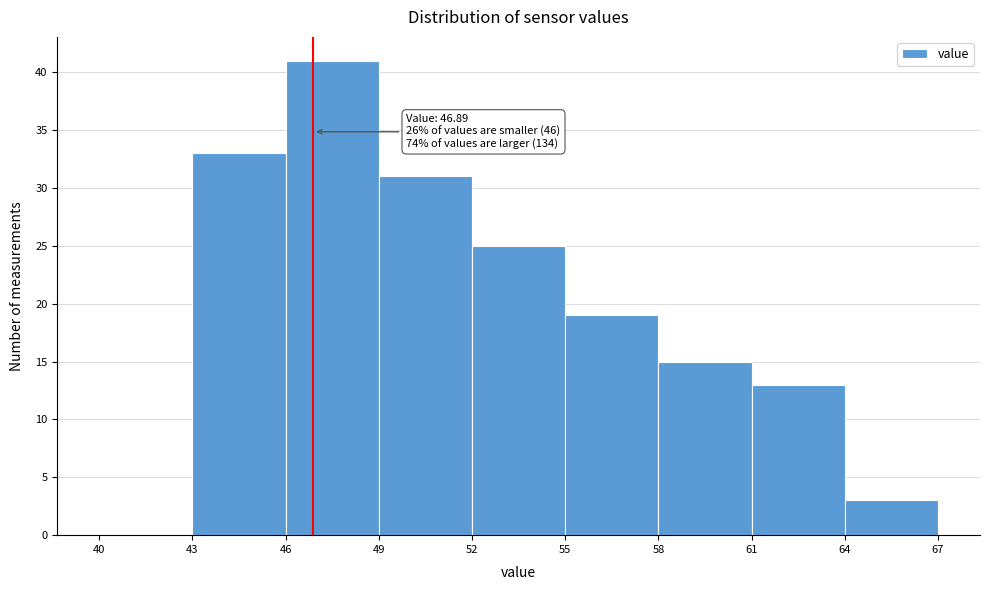

Which range on the x-axis has the tallest bar?

46 to 49